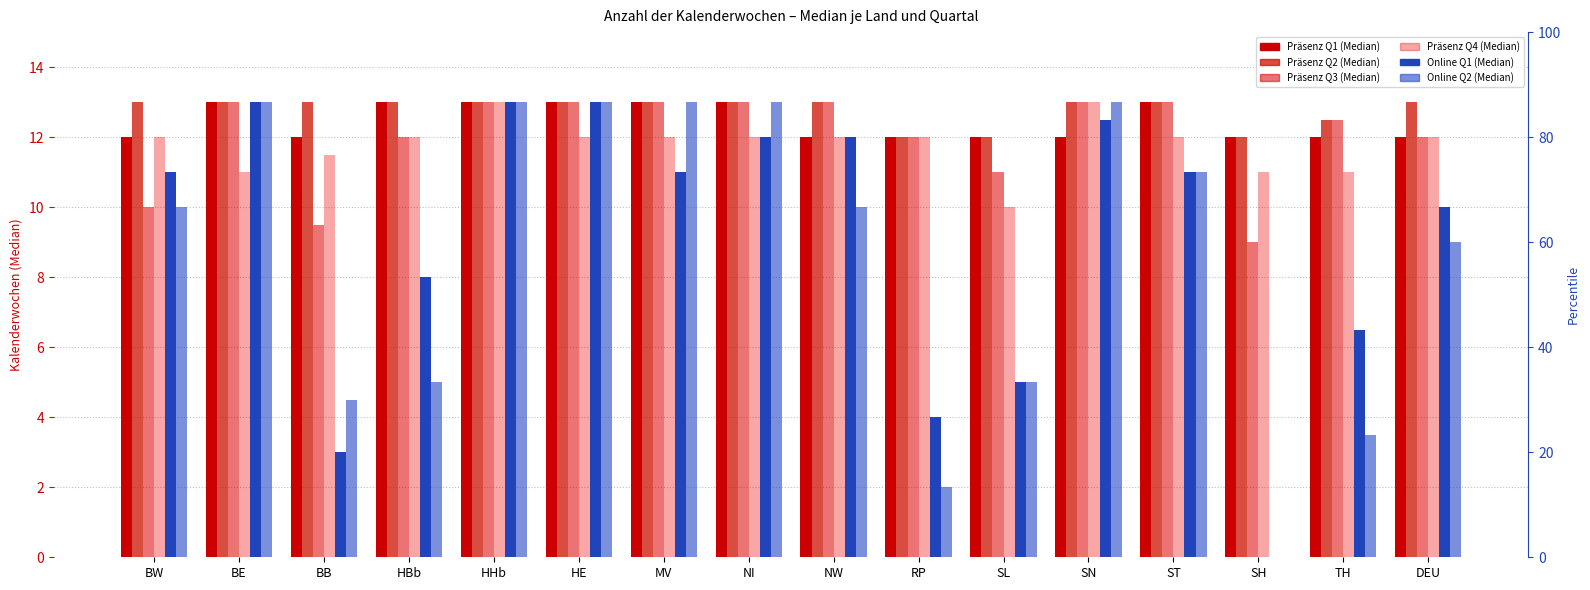

What is the total value across all series at SL?

55.0